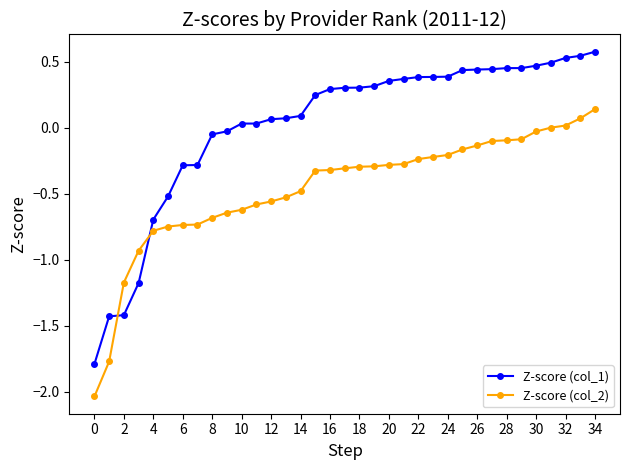

After their last crossing, which series has the higher values: Z-score (col_2) or Z-score (col_1)?

Z-score (col_1)